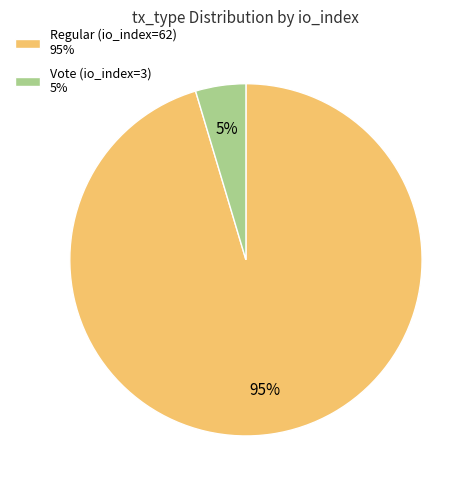

How many segments does this pie chart have?

2